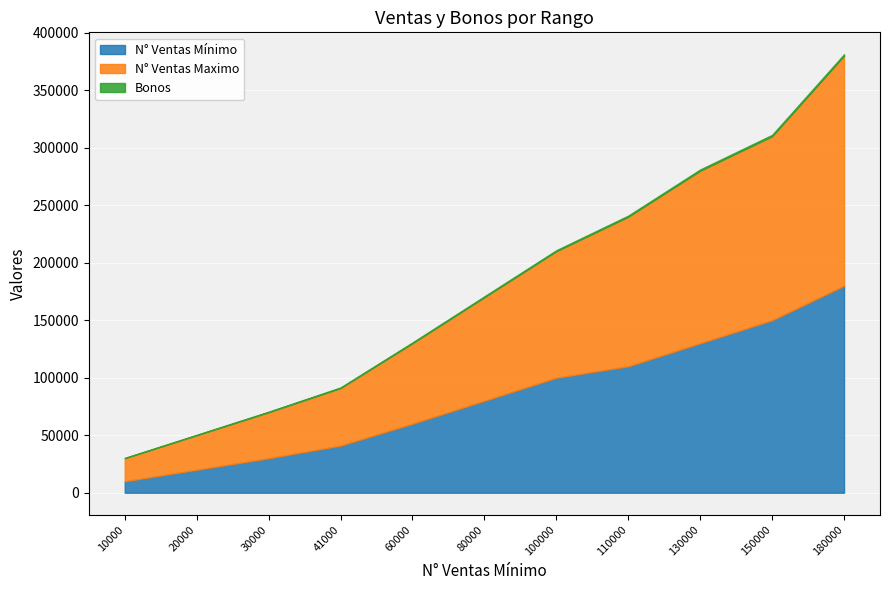

Reading right to left, list all the values displayed in this chart.

N° Ventas Mínimo: 180000=180000	150000=150000	130000=130000	110000=110000	100000=100000	80000=80000	60000=60000	41000=41000	30000=30000	20000=20000	10000=10000
N° Ventas Maximo: 180000=200000	150000=160000	130000=150000	110000=130000	100000=110000	80000=90000	60000=70000	41000=50000	30000=40000	20000=30000	10000=20000
Bonos: 180000=1300	150000=1200	130000=1100	110000=1000	100000=900	80000=800	60000=700	41000=600	30000=500	20000=400	10000=300